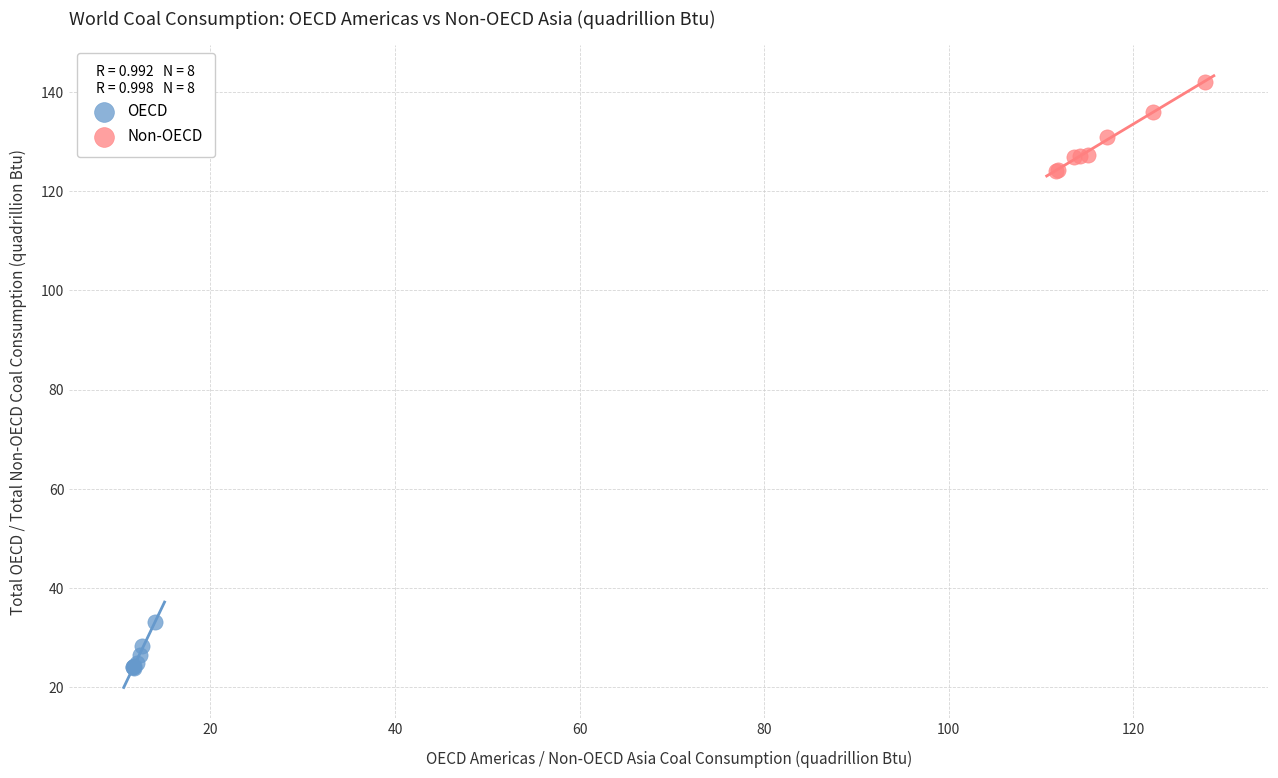

Which series contains the highest Y value?

Non-OECD